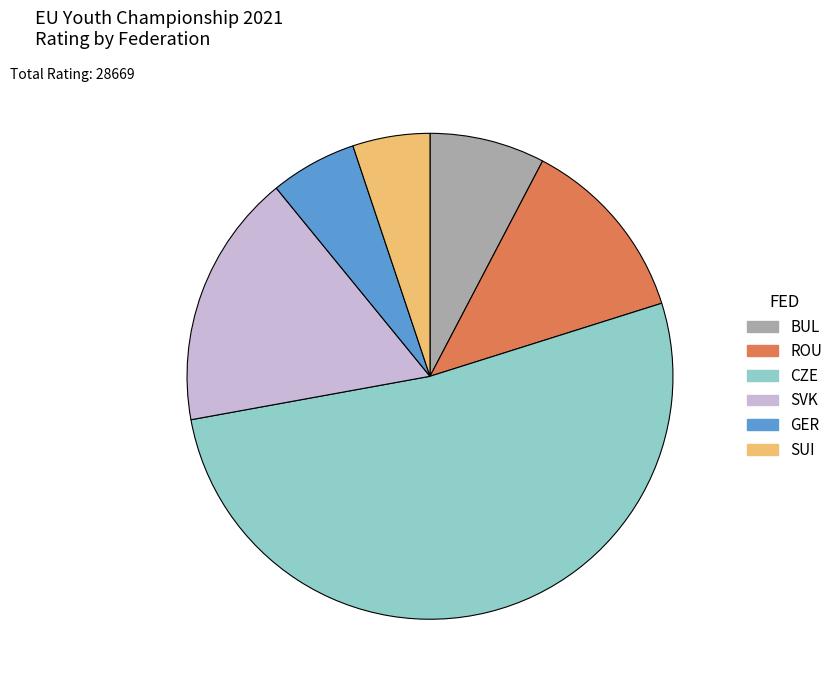

Is there any slice that represents more than half of the pie?

Yes